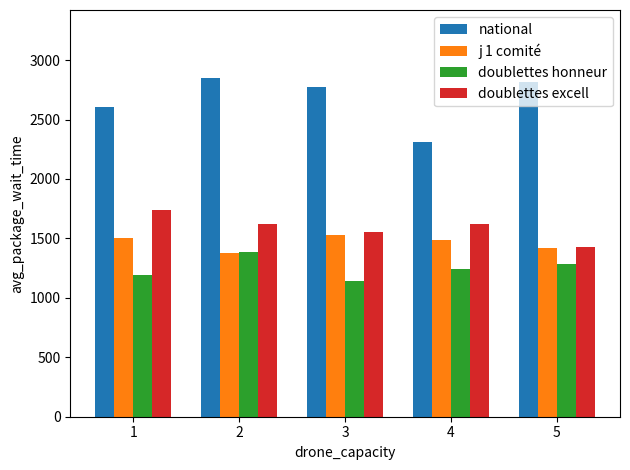

At which label does j 1 comité first exceed 1483?

1